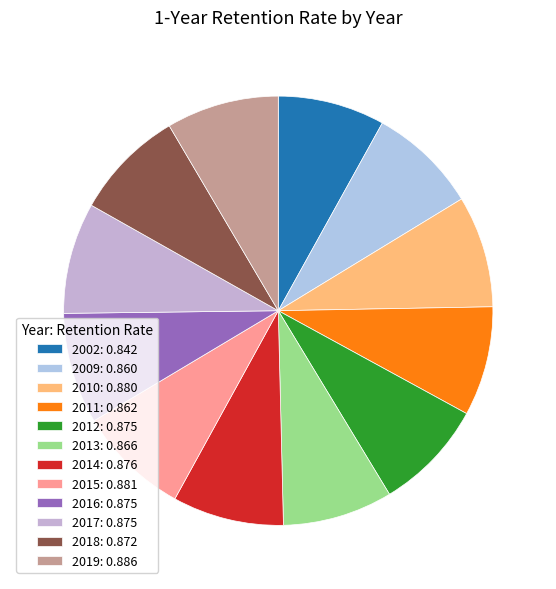

To the nearest percent, what percentage of the pie is 2010?

8%